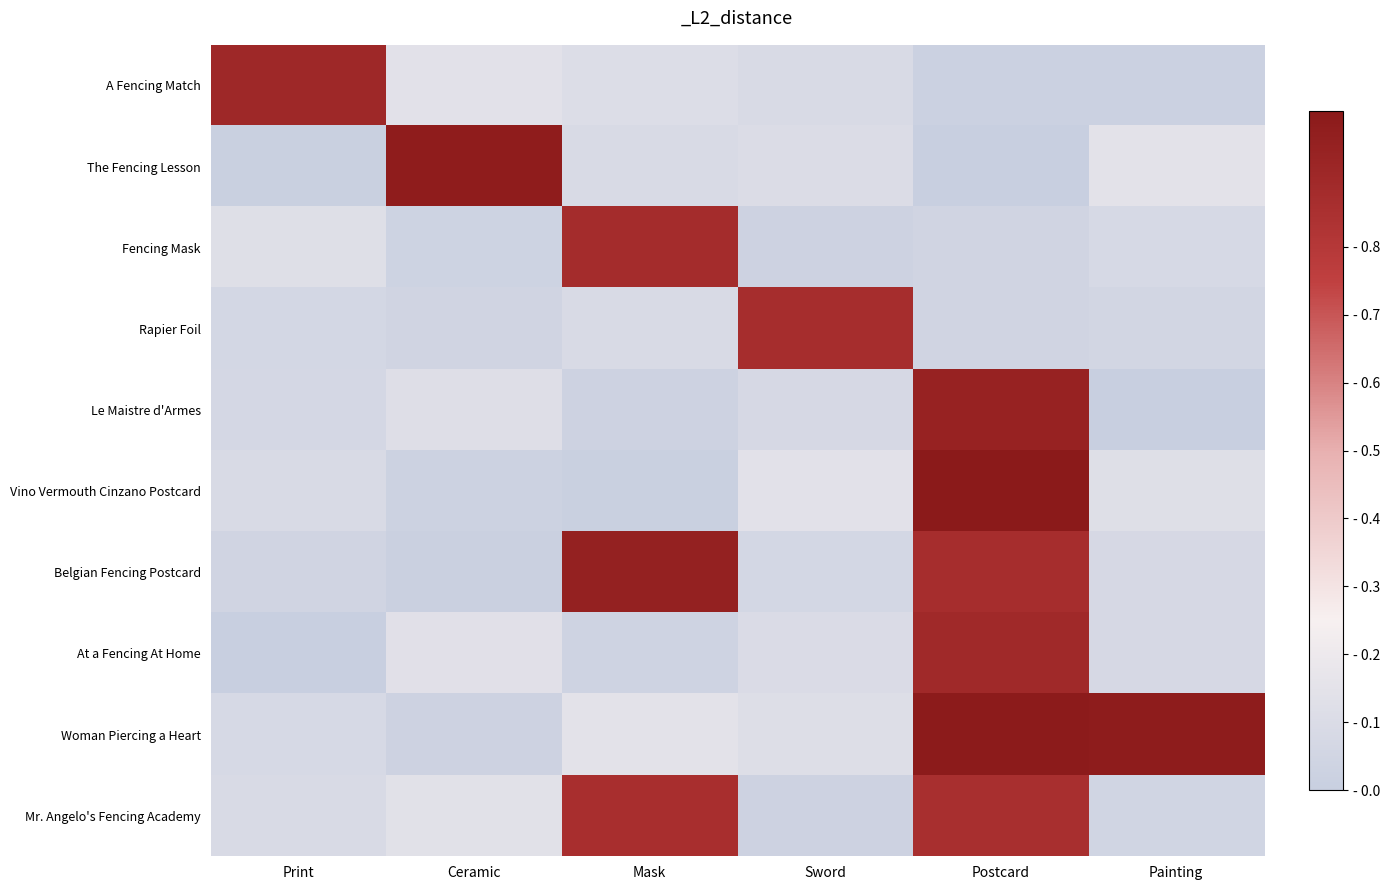

Reading left to right, extract all data points from this chart.

A Fencing Match: Print=0.9	Ceramic=0.1	Mask=0.1	Sword=0.1	Postcard=0.0	Painting=0.0
The Fencing Lesson: Print=0.0	Ceramic=1.0	Mask=0.1	Sword=0.1	Postcard=0.0	Painting=0.1
Fencing Mask: Print=0.1	Ceramic=0.0	Mask=0.9	Sword=0.0	Postcard=0.0	Painting=0.1
Rapier Foil: Print=0.1	Ceramic=0.0	Mask=0.1	Sword=0.9	Postcard=0.0	Painting=0.1
Le Maistre d'Armes: Print=0.1	Ceramic=0.1	Mask=0.0	Sword=0.1	Postcard=0.9	Painting=0.0
Vino Vermouth Cinzano Postcard: Print=0.1	Ceramic=0.0	Mask=0.0	Sword=0.1	Postcard=1.0	Painting=0.1
Belgian Fencing Postcard: Print=0.0	Ceramic=0.0	Mask=1.0	Sword=0.1	Postcard=0.9	Painting=0.1
At a Fencing At Home: Print=0.0	Ceramic=0.1	Mask=0.0	Sword=0.1	Postcard=0.9	Painting=0.1
Woman Piercing a Heart: Print=0.1	Ceramic=0.0	Mask=0.1	Sword=0.1	Postcard=1.0	Painting=1.0
Mr. Angelo's Fencing Academy: Print=0.1	Ceramic=0.1	Mask=0.9	Sword=0.0	Postcard=0.9	Painting=0.0